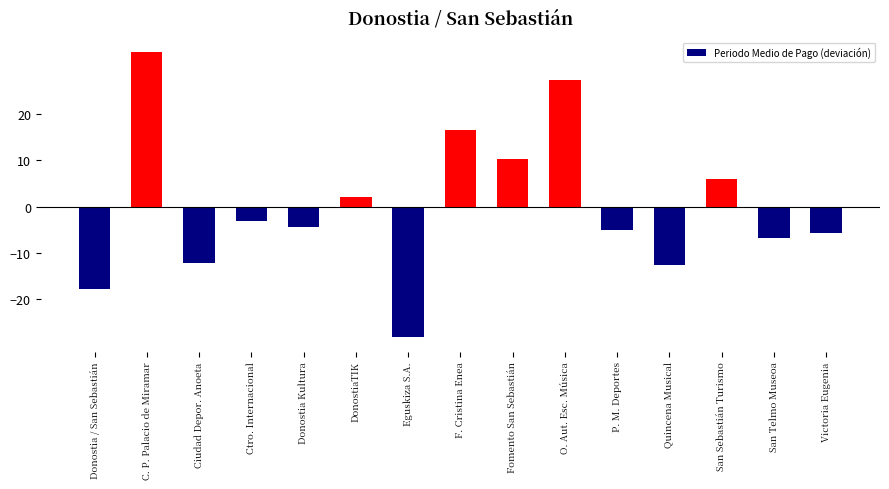

How many bars are there in total?

15